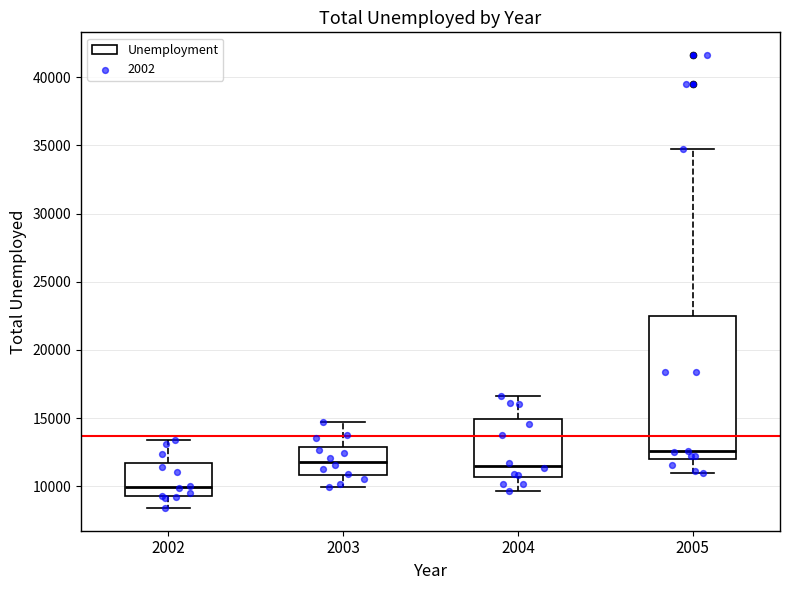

Which box's median line is the lowest?

2002